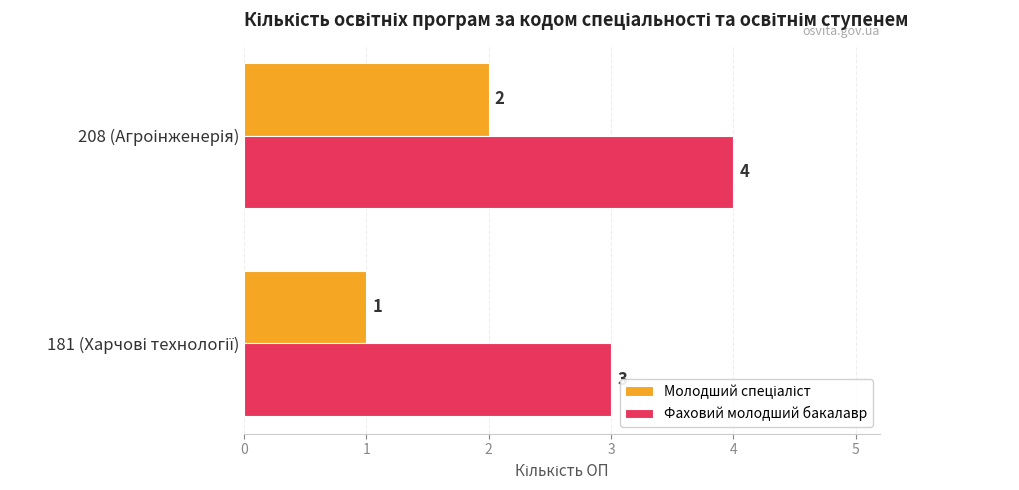

What is the maximum value for Фаховий молодший бакалавр?

4